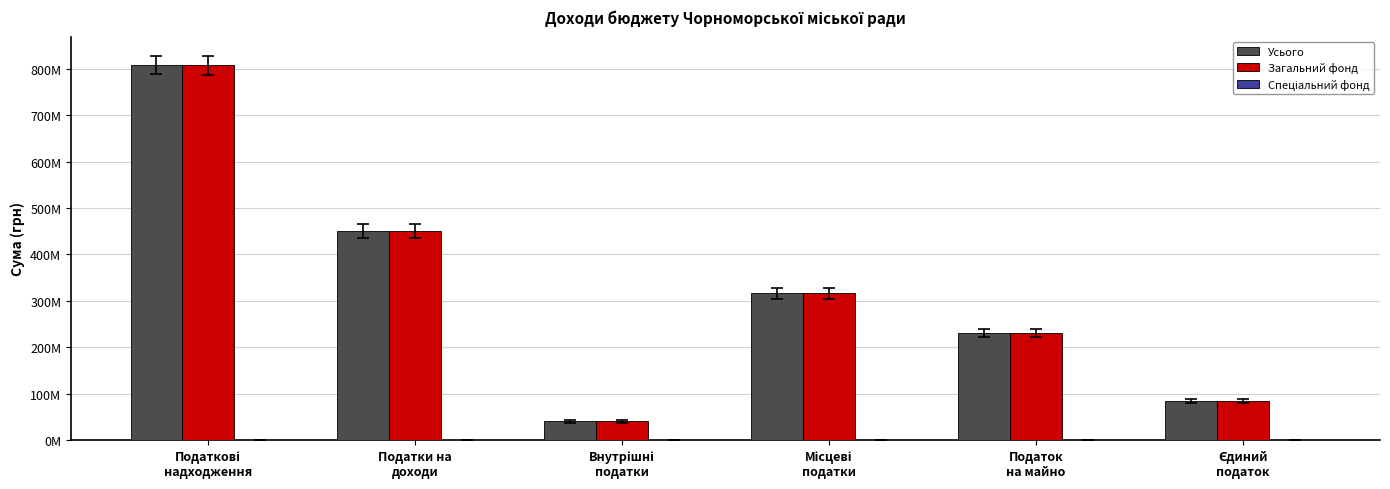

Rank the series at Єдиний
податок from lowest to highest value.

Спеціальний фонд, Усього, Загальний фонд